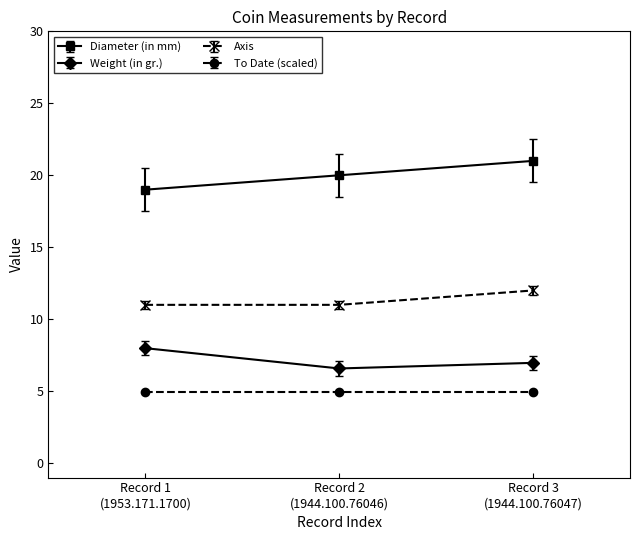

Rank the categories by Weight (in gr.) value from highest to lowest.

Record 1
(1953.171.1700), Record 3
(1944.100.76047), Record 2
(1944.100.76046)